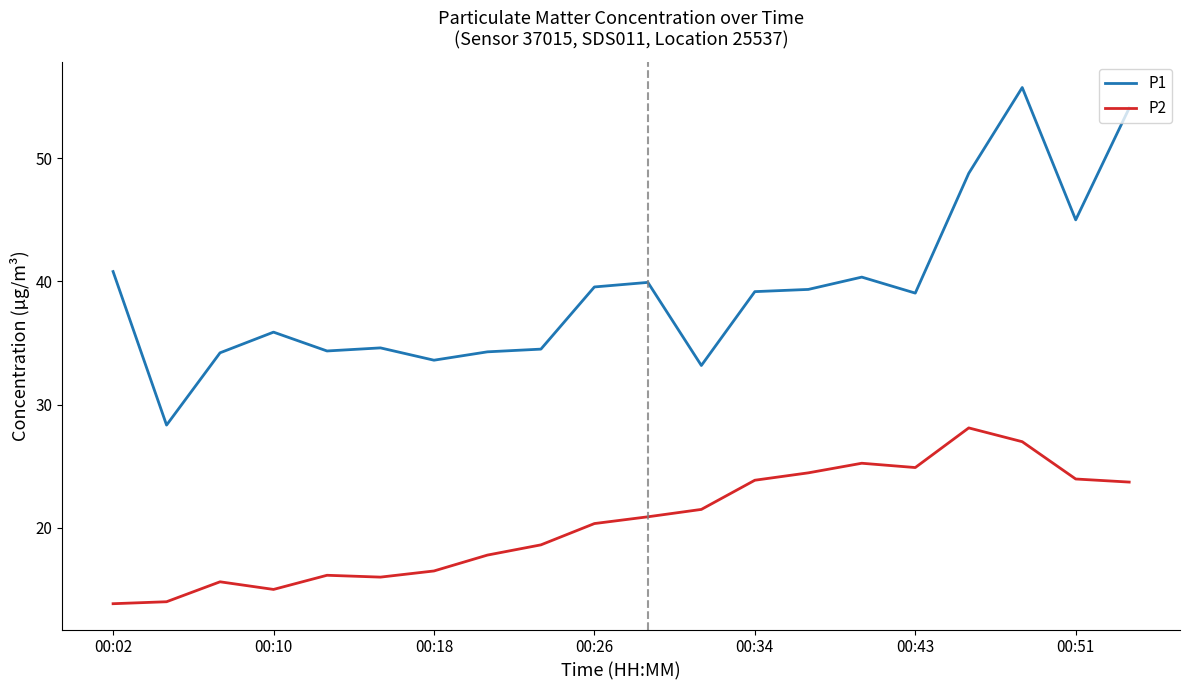

True or false: P1 and P2 intersect in this chart.

False